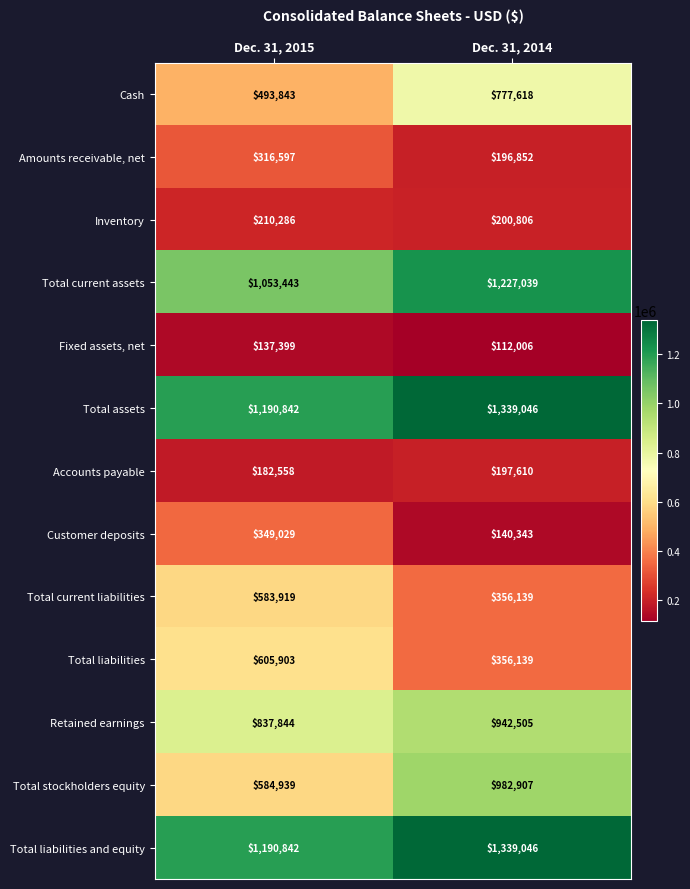

True or false: Amounts receivable, net has a value of 193578 at Dec. 31, 2015.

False